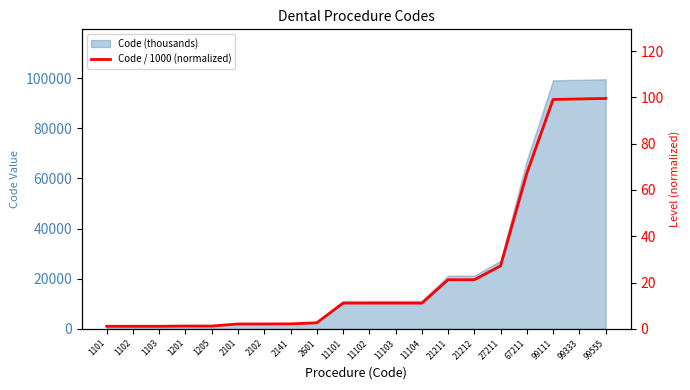

Is it true that the value at 11103 is 11.1?

True